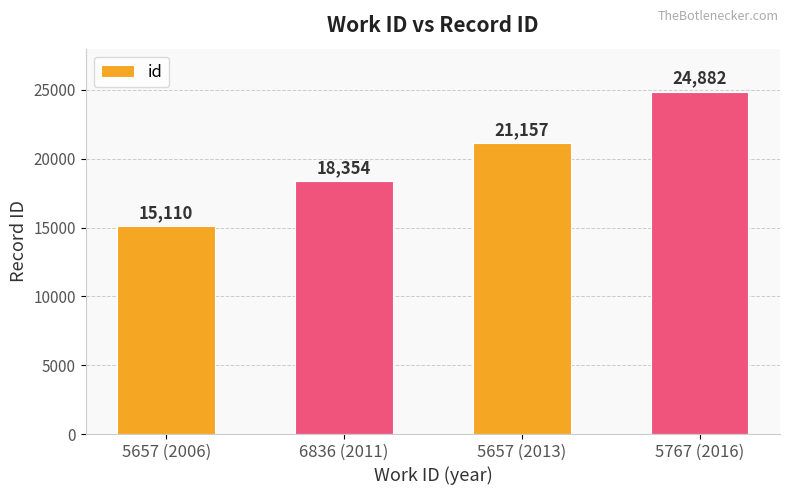

Which category has the lowest value across all series?

5657 (2006)